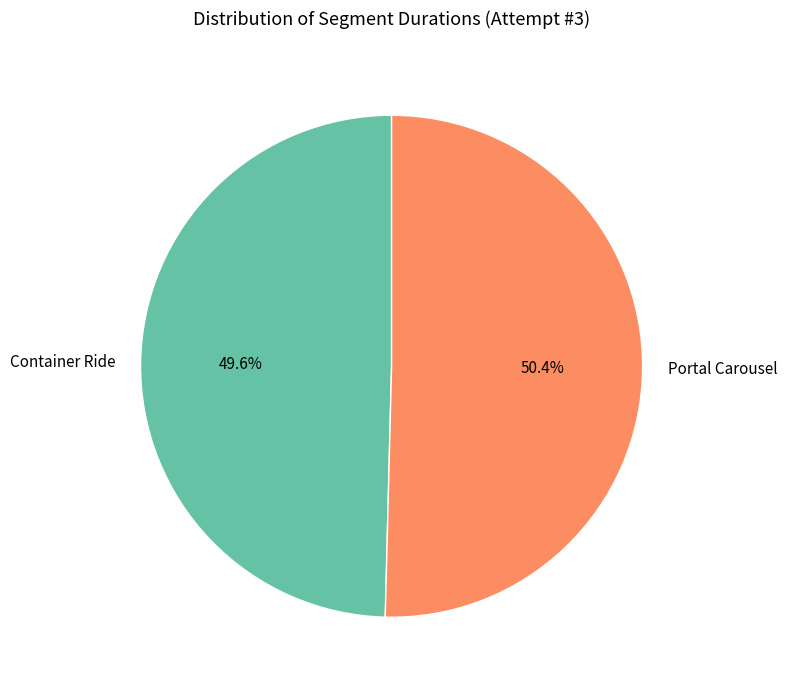

Which slice represents more than half of the pie?

Portal Carousel